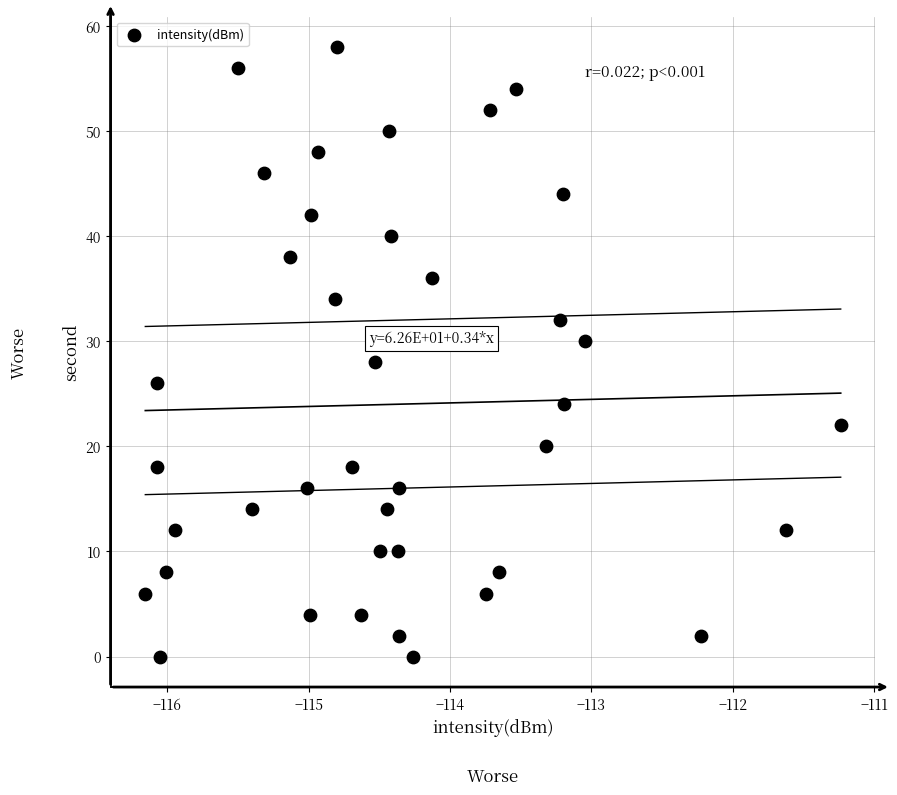

What is the range of Y values (max minus min)?

58